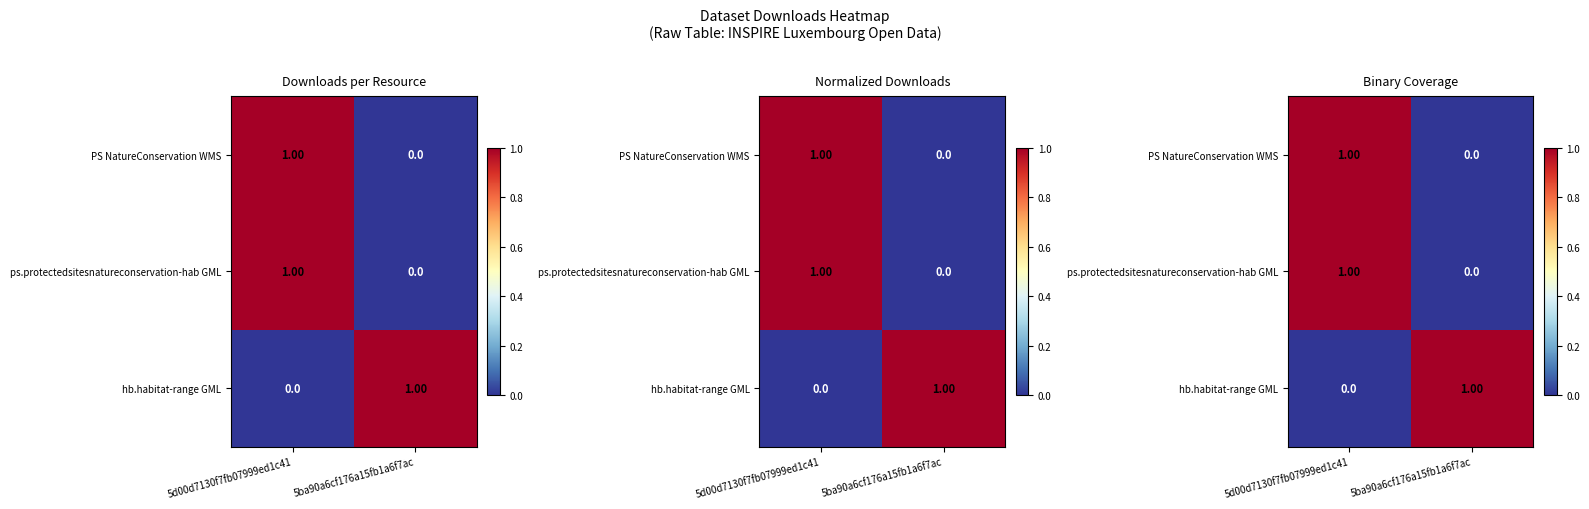

List the series in order of their peak value, highest first.

PS NatureConservation WMS, ps.protectedsitesnatureconservation-hab GML, hb.habitat-range GML